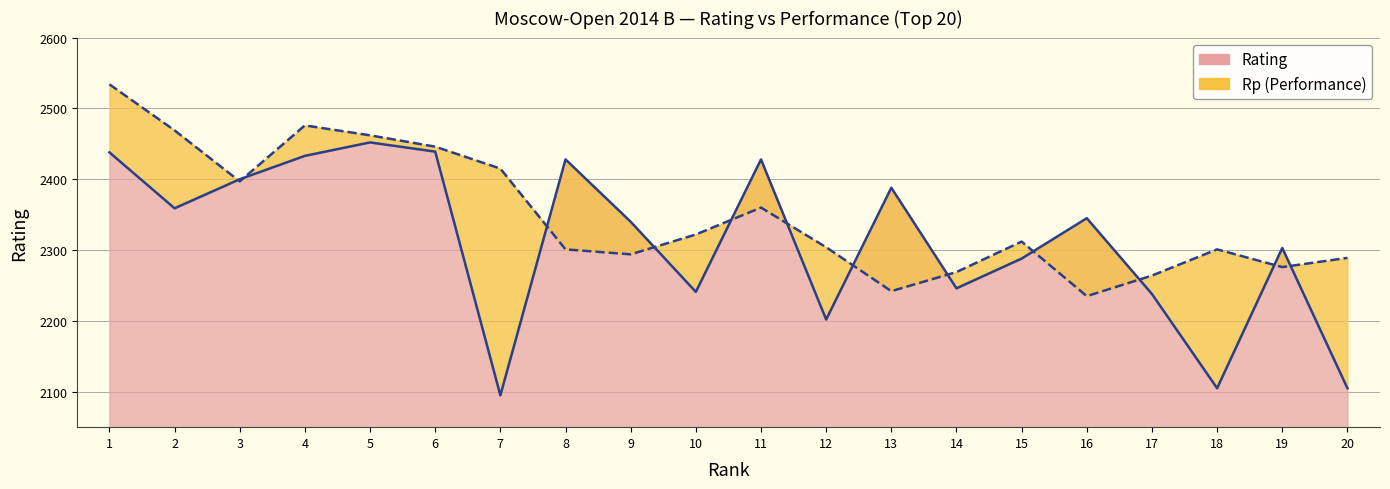

What is the value of the Rp point at the 20th from the left?

2289